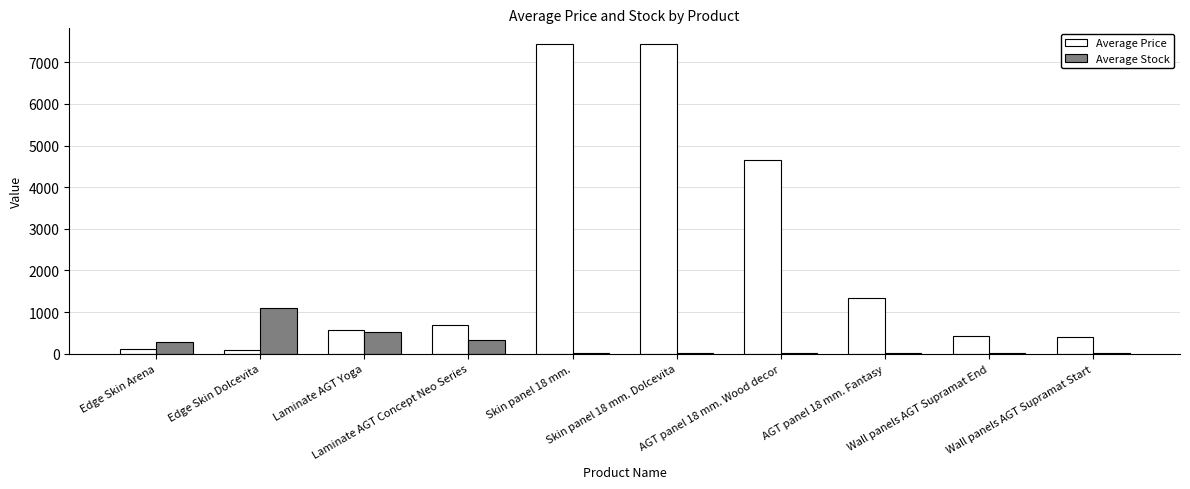

What is the greatest value displayed?

7444.6